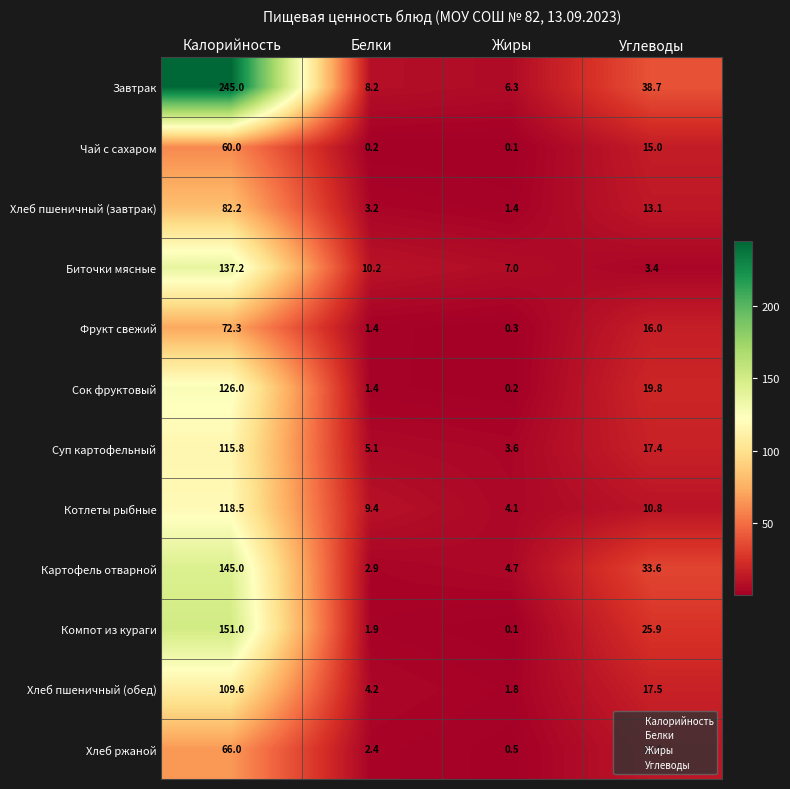

Which series has the widest spread of values?

Завтрак